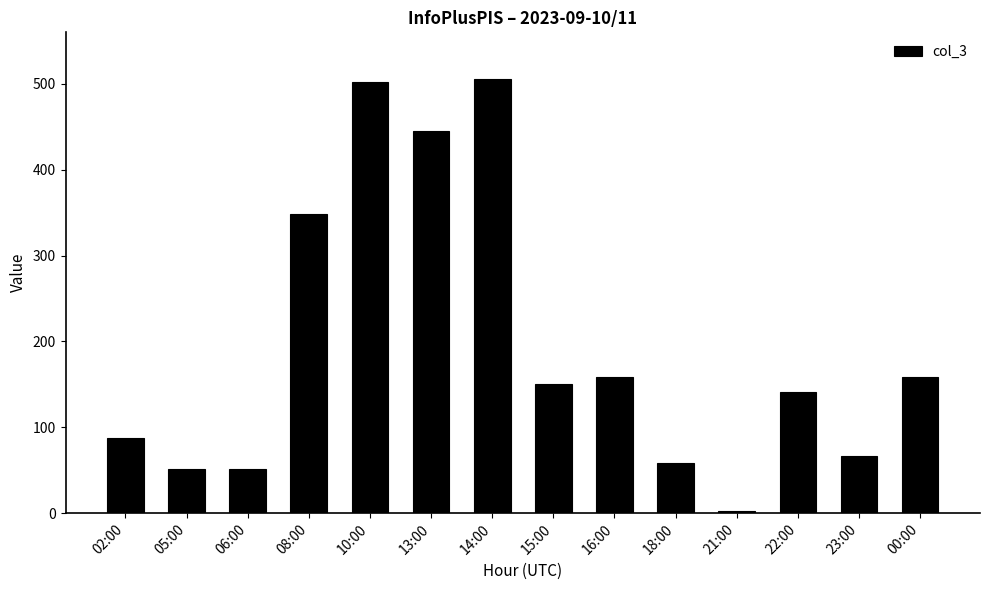

What is the label of the 7th bar from the left?

14:00